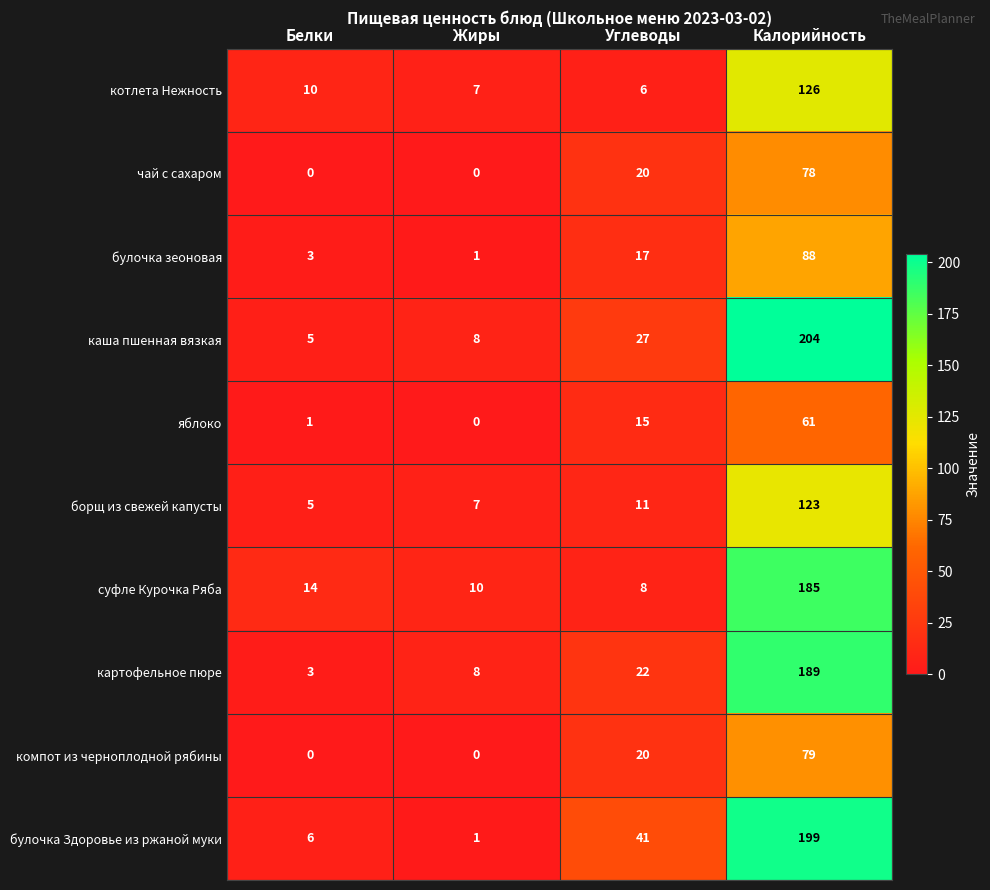

Read the картофельное пюре value at Углеводы.

22